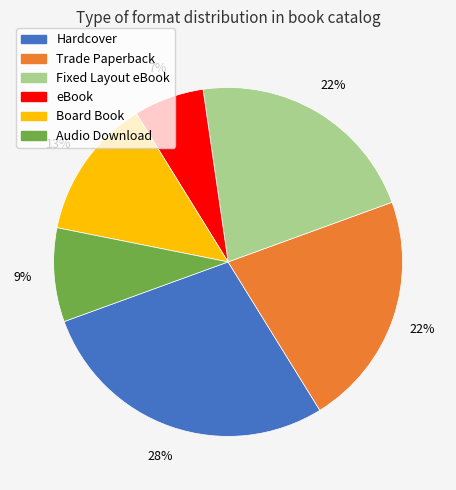

What is the ratio of the value at Board Book to the value at Fixed Layout eBook?

0.6